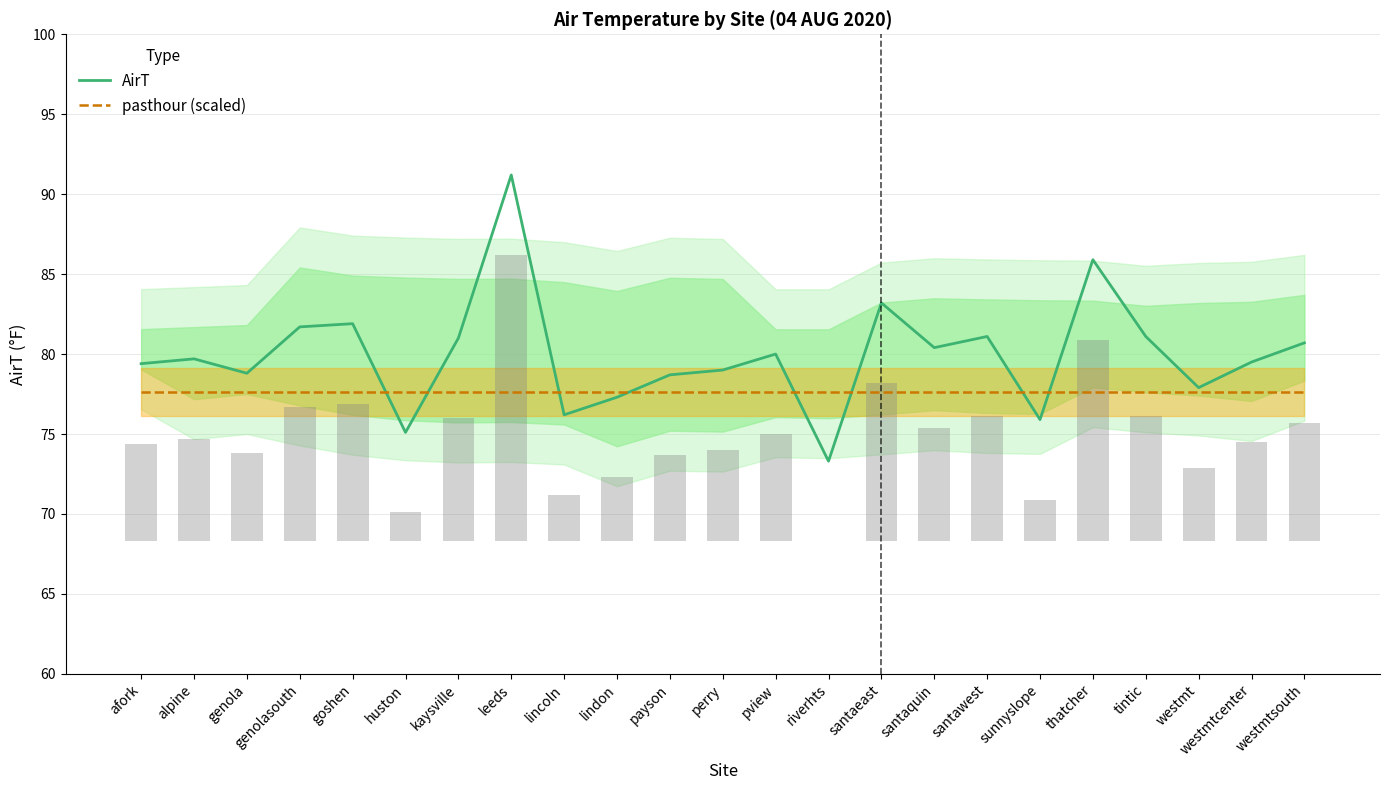

How many values in the AirT series exceed 79?

14